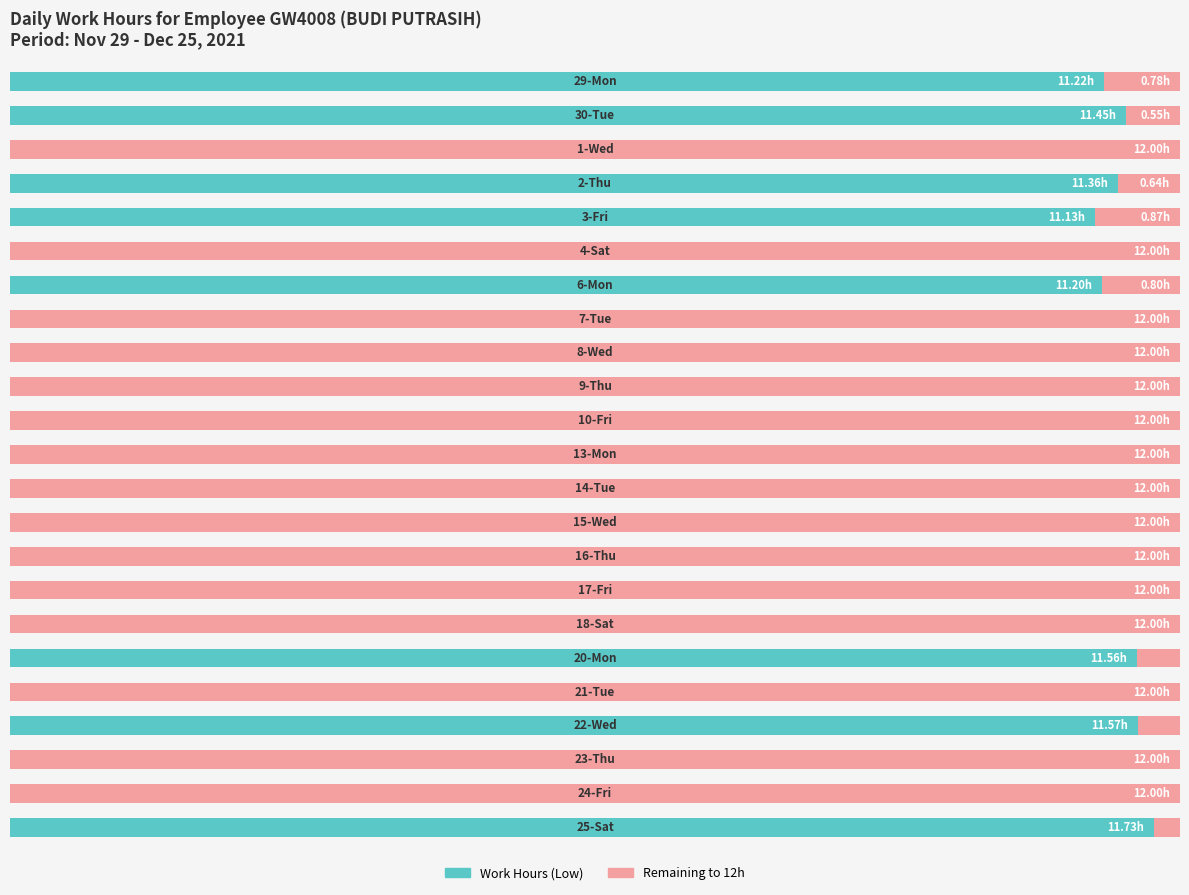

What are all the series names shown in the legend?

Work Hours (Low), Remaining to 12h